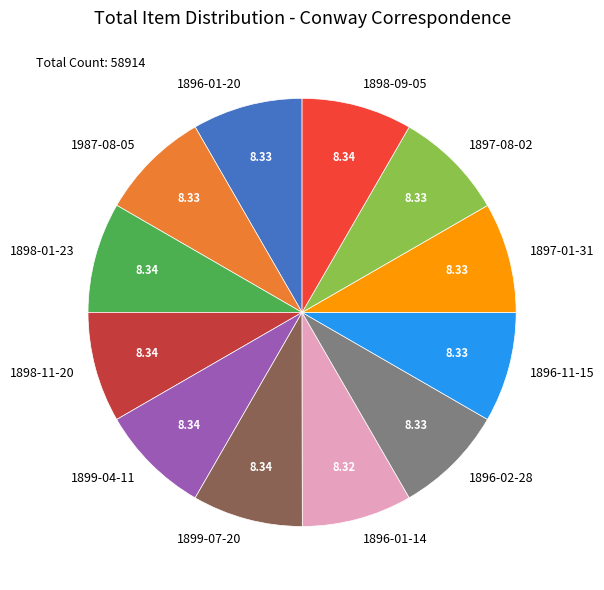

Is there any slice that represents more than half of the pie?

No